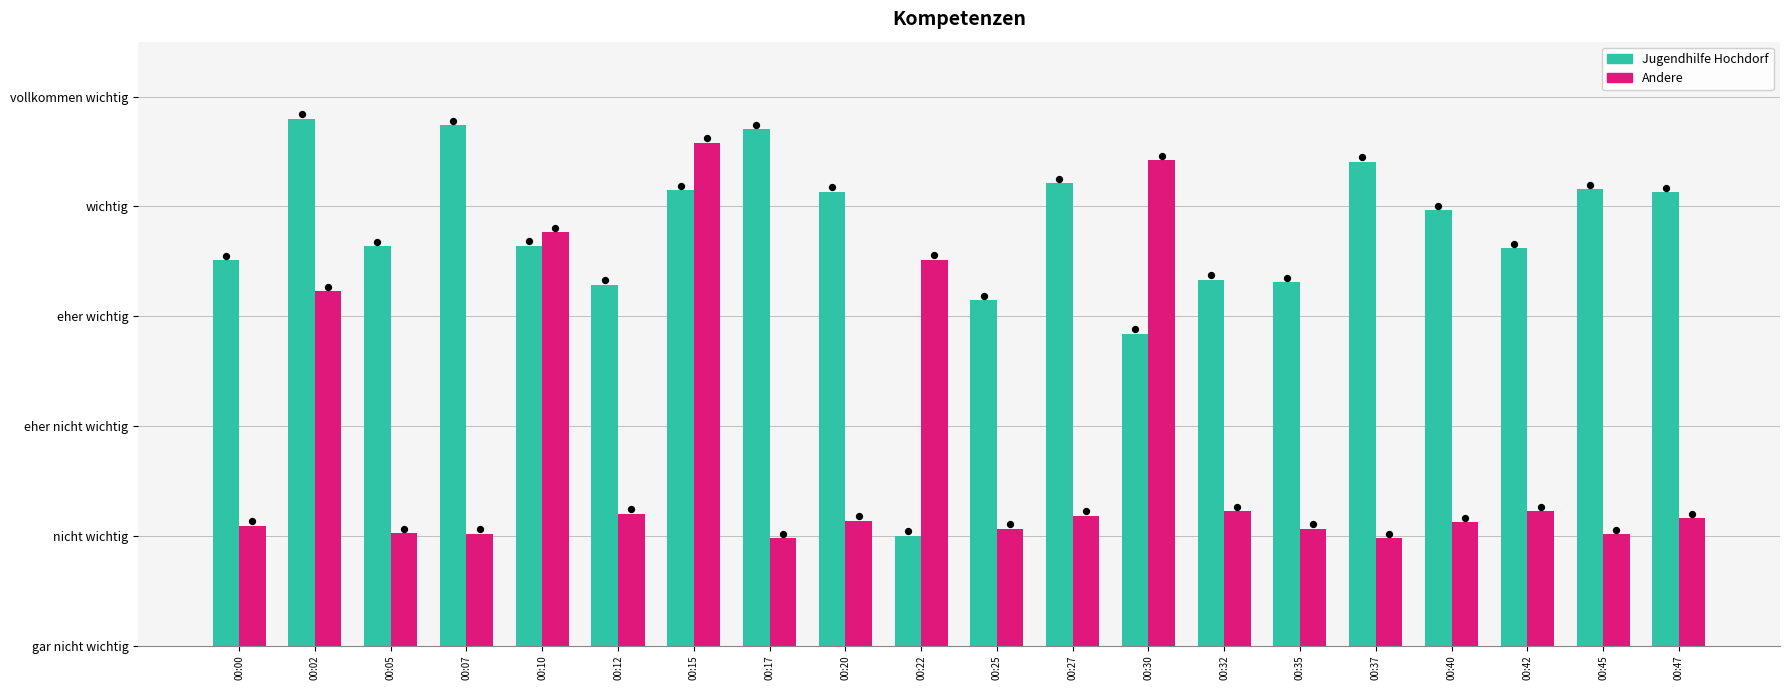

At which category is the sum across all series the highest?

00:15